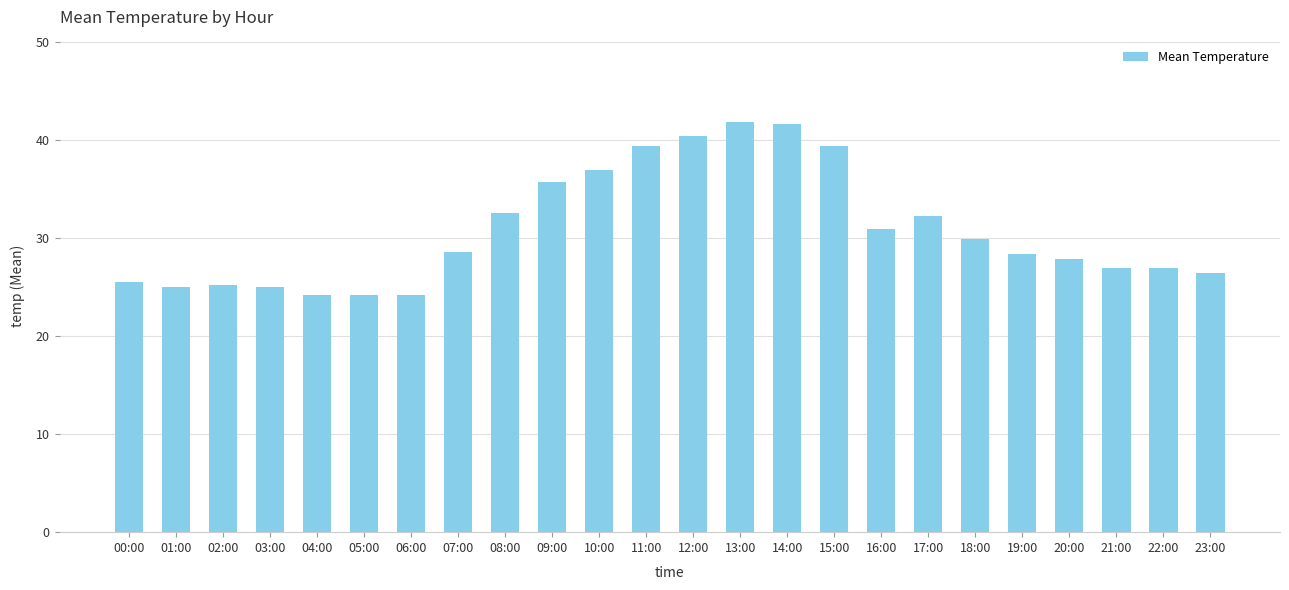

Is it true that the value at 00:00 is 41.2?

False